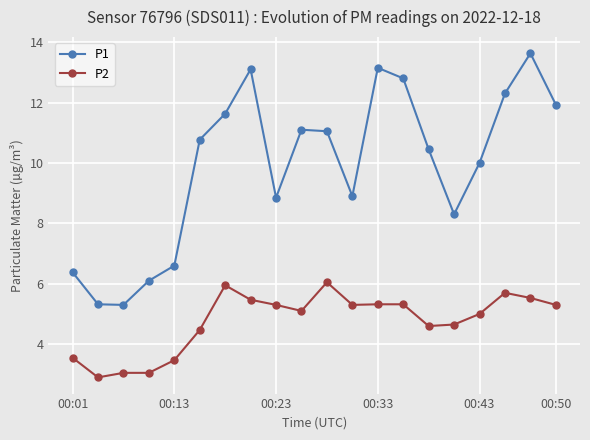

Rank the series by their average value, from lowest to highest.

P2, P1